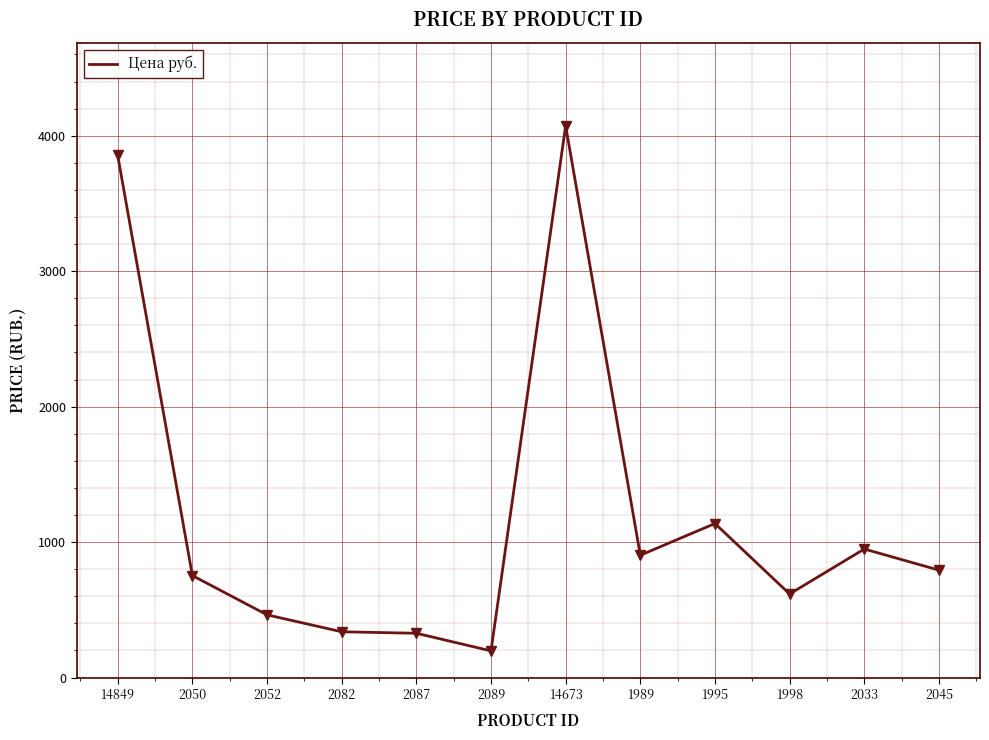

What is the sum of all values?

14404